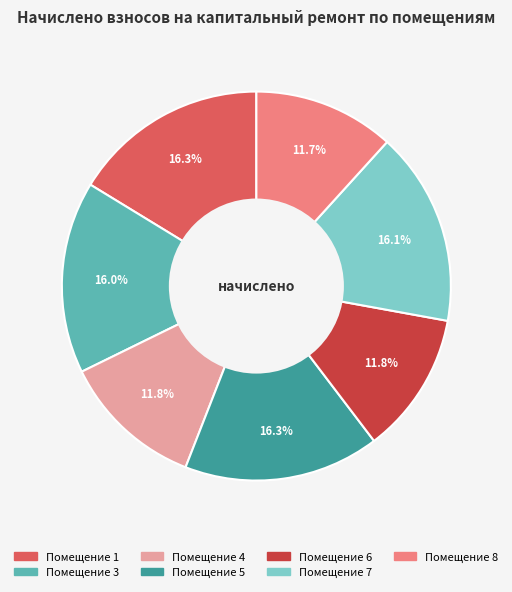

Is there any slice that represents more than half of the pie?

No